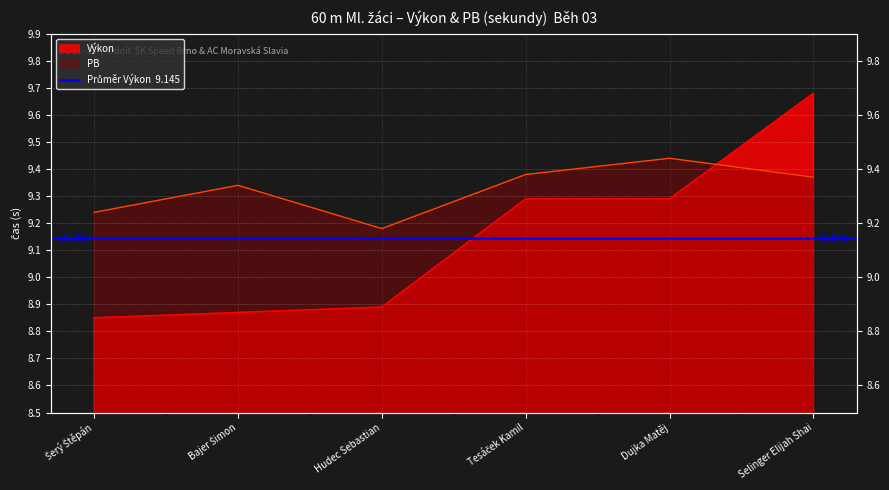

How many interior local peaks does the PB series have?

2